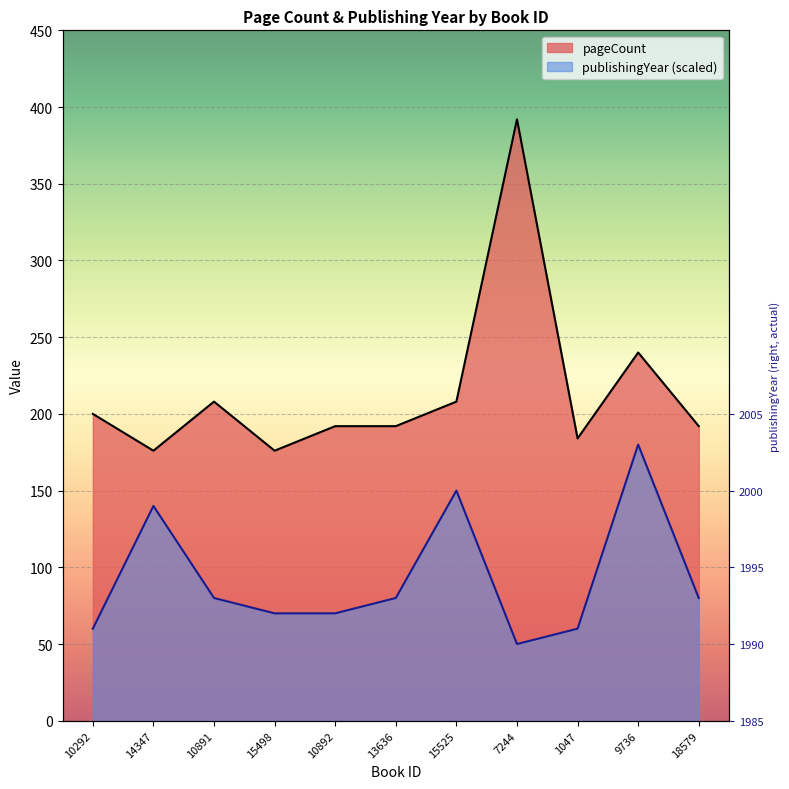

Reading right to left, what are all the values shown in this chart?

pageCount: 192	240	184	392	208	192	192	176	208	176	200
publishingYear: 80	180	60	50	150	80	70	70	80	140	60